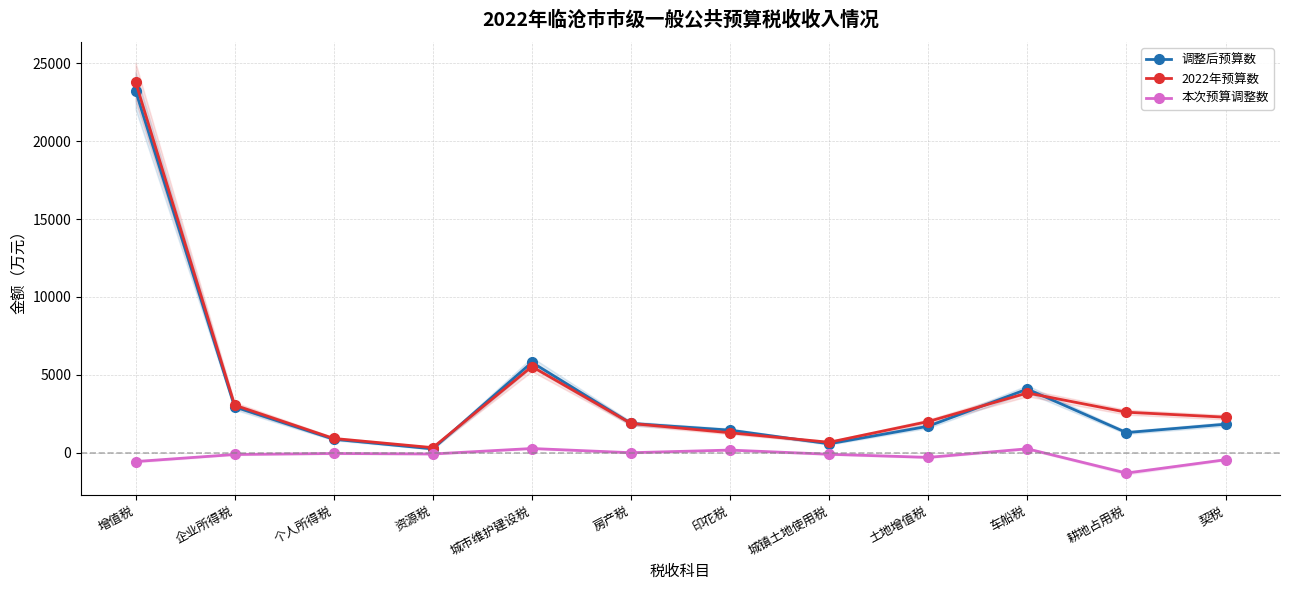

True or false: 本次预算调整数 and 2022年预算数 cross at least once.

False